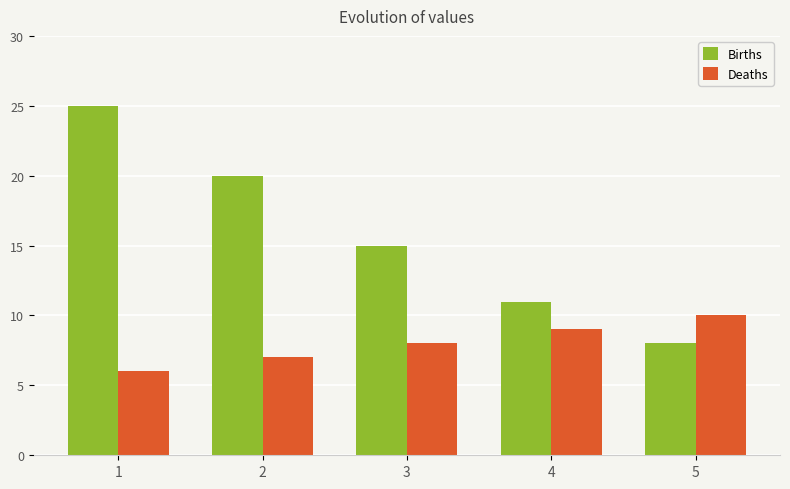

What is the difference between the maximum and minimum values in the Births series?

17